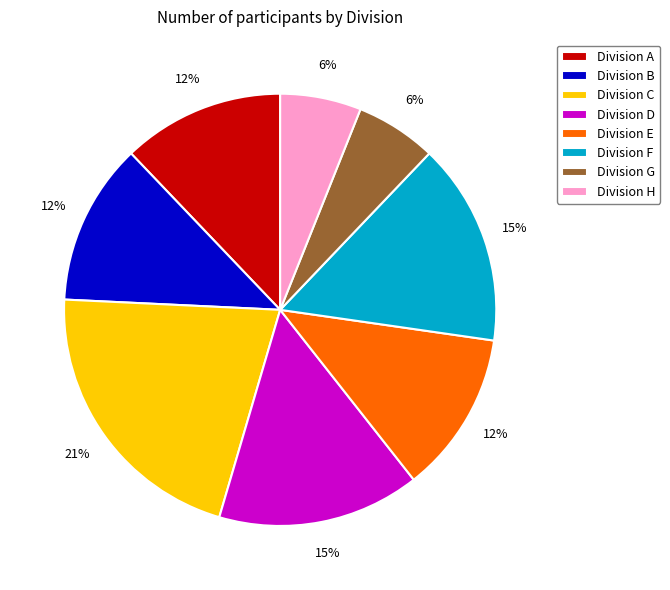

What is the ratio of the value at Division G to the value at Division C?

0.3